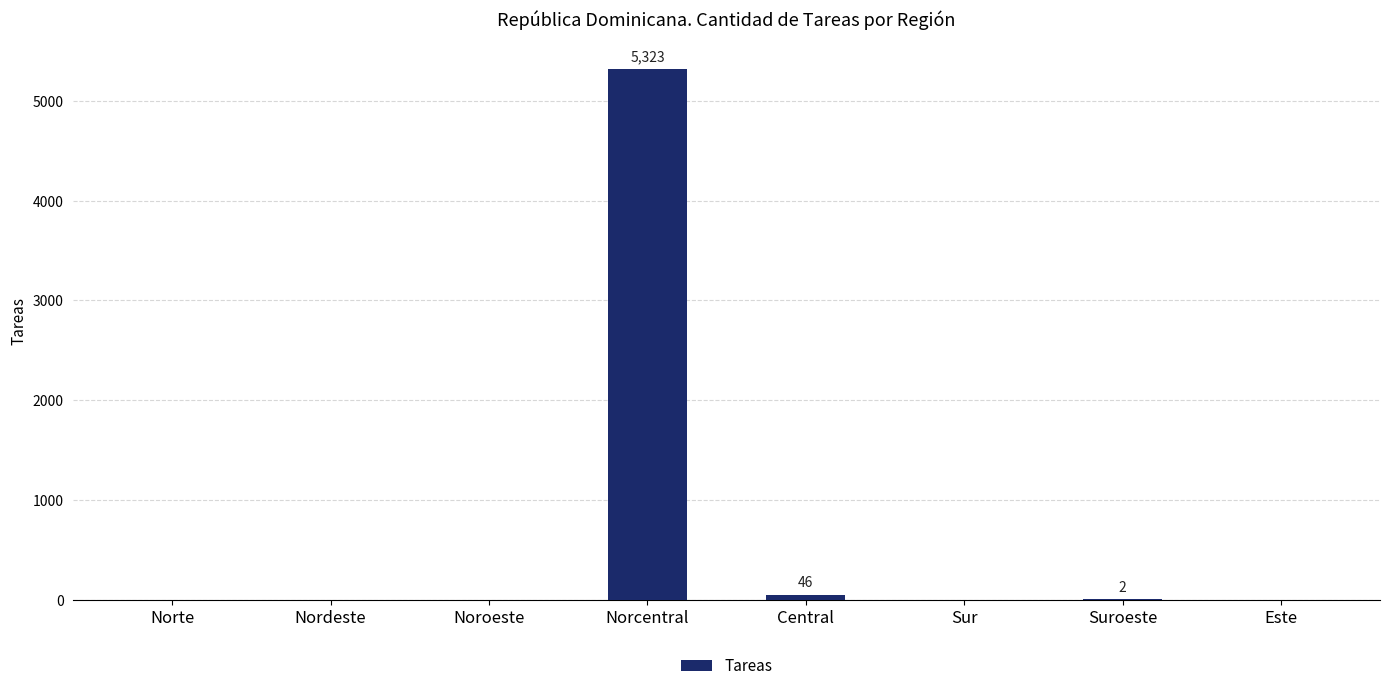

True or false: the data shows 5323 at Norcentral.

True